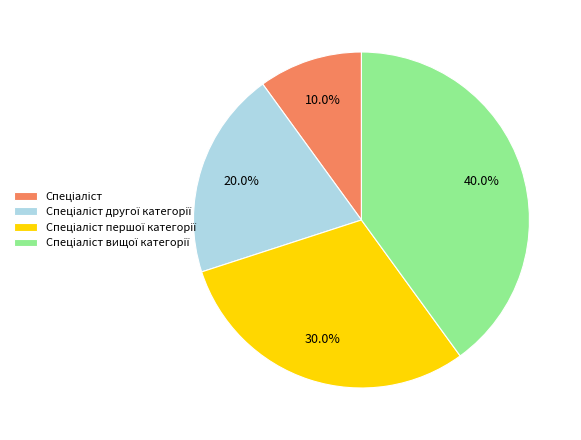

Is there any slice that represents more than half of the pie?

No